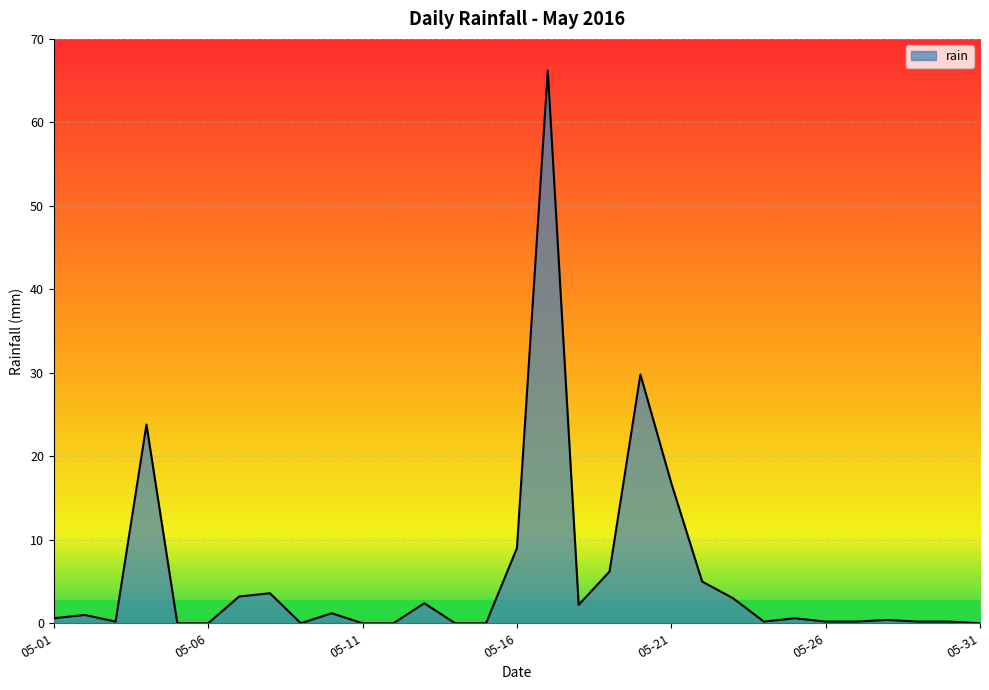

What is the greatest value displayed?

66.2